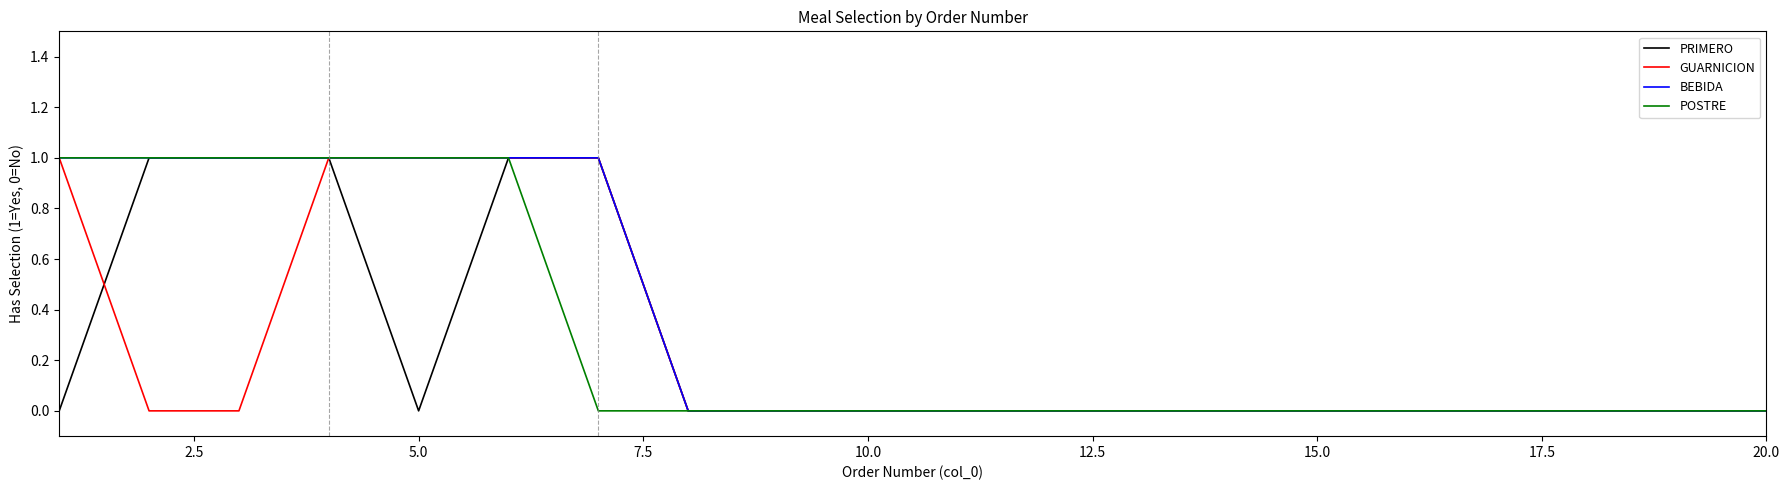

Does the chart display data point markers on the line(s)?

No